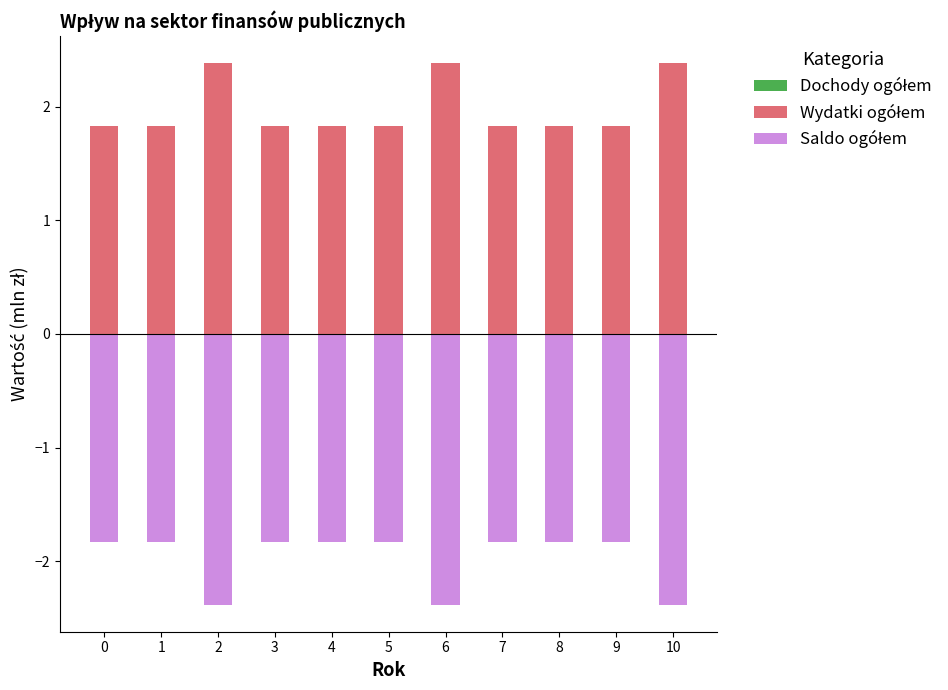

At how many categories does at least one series exceed 0?

11